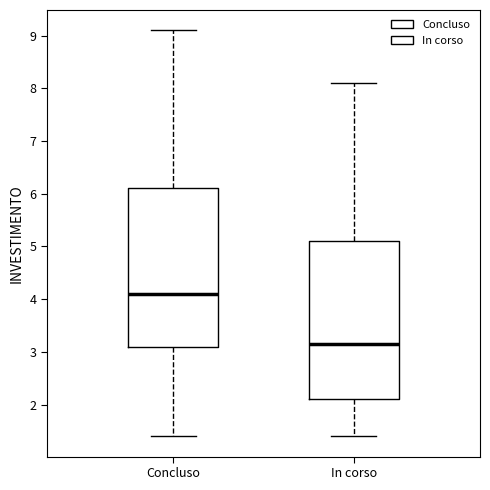

Which box has the highest median line?

Concluso